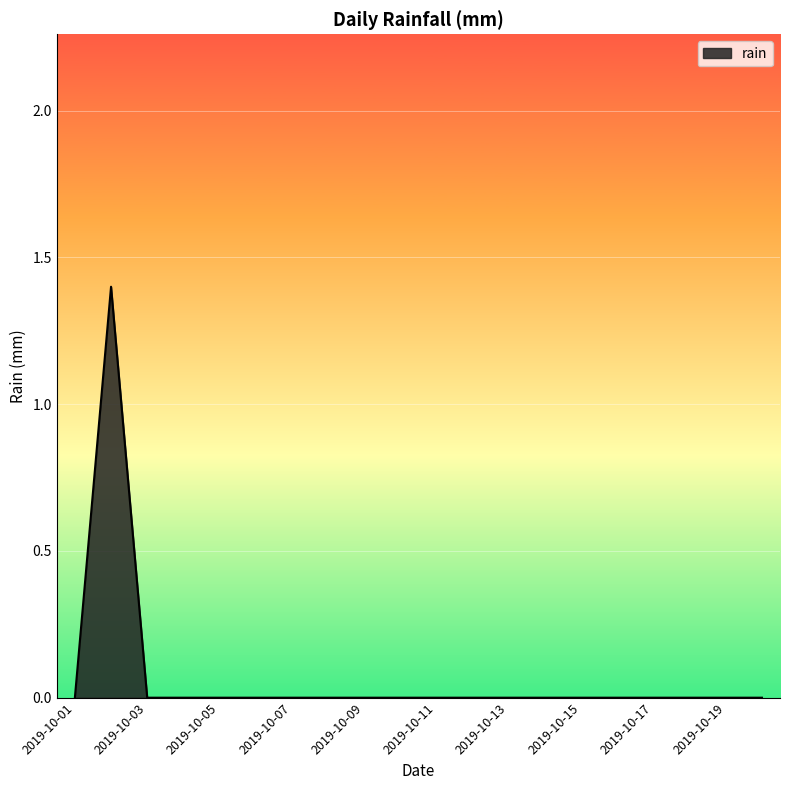

Count the values in the range 0 to 1.

19